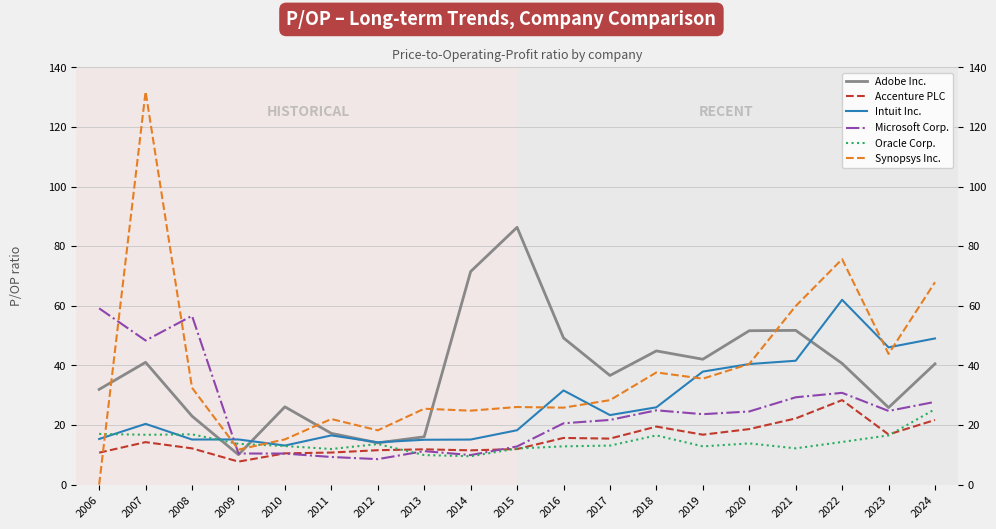

How many data points does each series have?

19